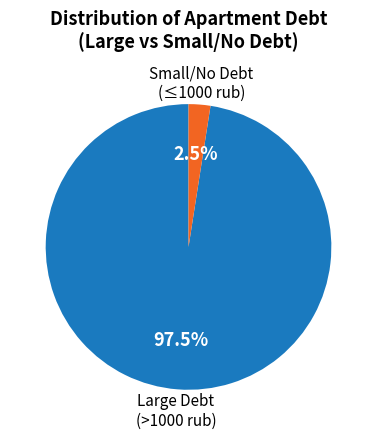

Is the sum of Large Debt (>1000 rub) and Small/No Debt (≤1000 rub) greater than half?

Yes